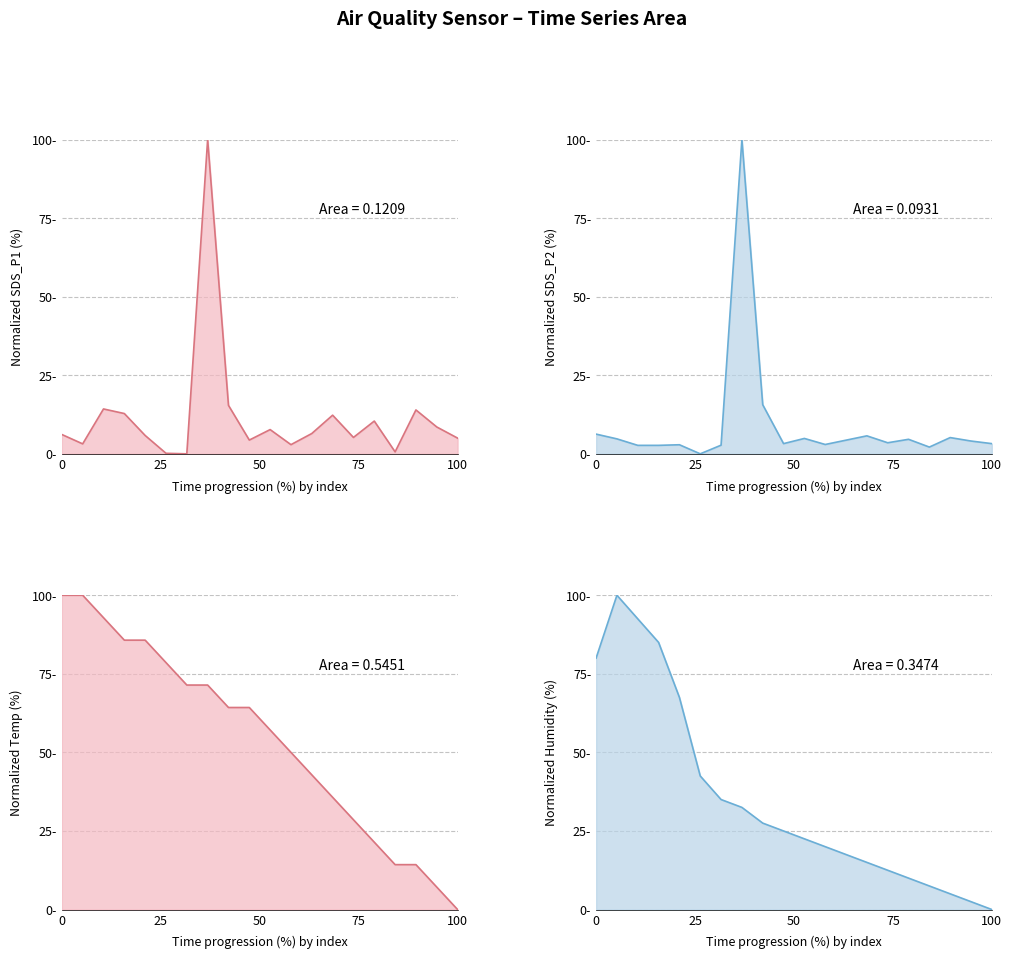

Reading left to right, transcribe all the data shown in this chart.

SDS P1 line: 6.1	3.2	14.3	12.8	5.8	0.2	0.0	100.0	15.4	4.4	7.7	2.9	6.5	12.3	5.2	10.4	0.6	14.0	8.5	5.0
SDS P2 line: 6.3	4.8	2.7	2.7	2.9	0.0	2.8	100.0	15.6	3.2	4.9	3.0	4.3	5.7	3.5	4.6	2.1	5.2	4.1	3.2
Temperature line: 100.0	100.0	92.9	85.7	85.7	78.6	71.4	71.4	64.3	64.3	57.1	50.0	42.9	35.7	28.6	21.4	14.3	14.3	7.1	0.0
Humidity line: 80.0	100.0	92.5	85.0	67.5	42.5	35.0	32.5	27.5	25.0	22.5	20.0	17.5	15.0	12.5	10.0	7.5	5.0	2.5	0.0